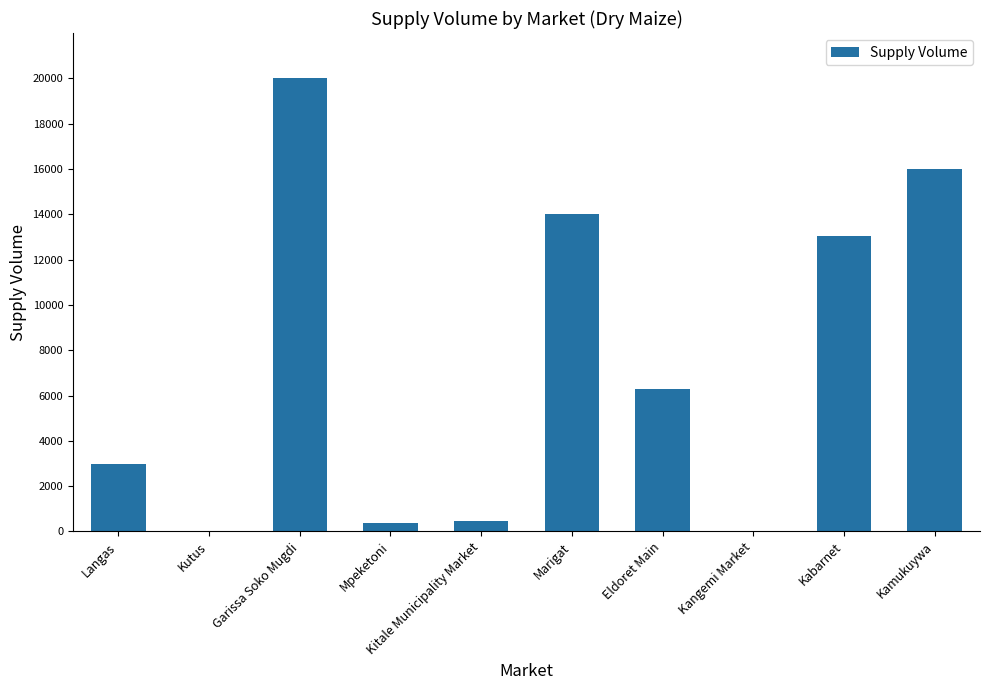

What is the difference between the values at Langas and Kangemi Market?

3000